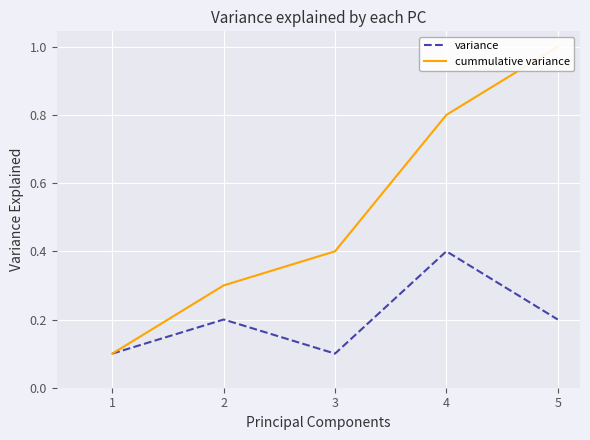

True or false: cummulative variance and variance intersect in this chart.

False